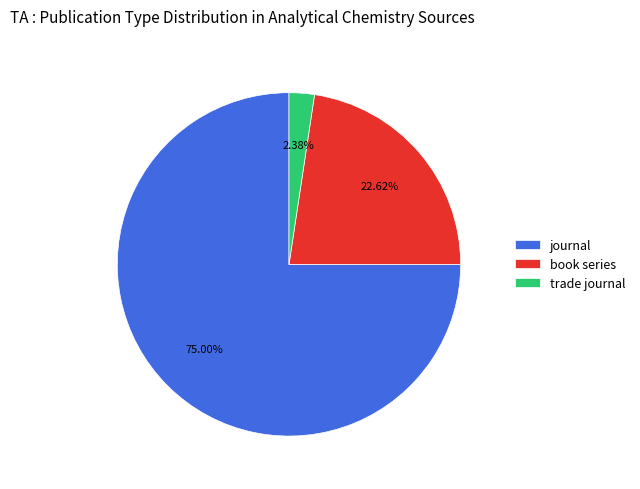

Between book series and trade journal, which is larger?

book series